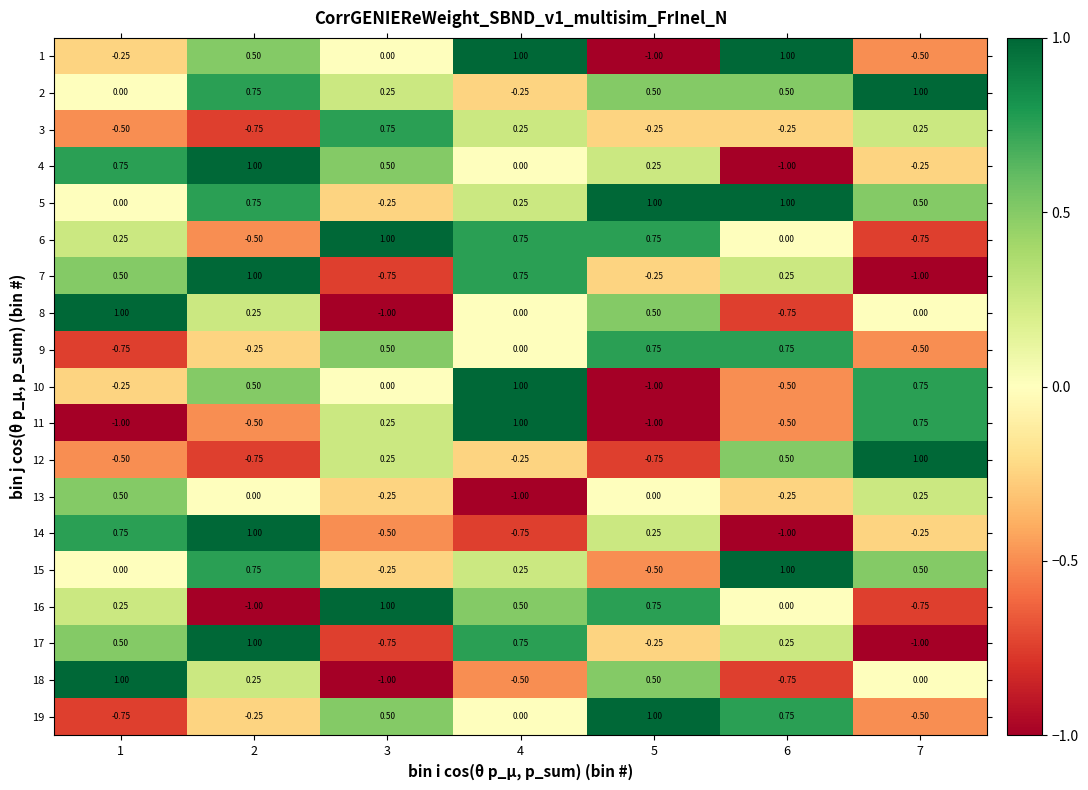

Is the value of 11 at 1 greater than the value of 14 at 2?

No